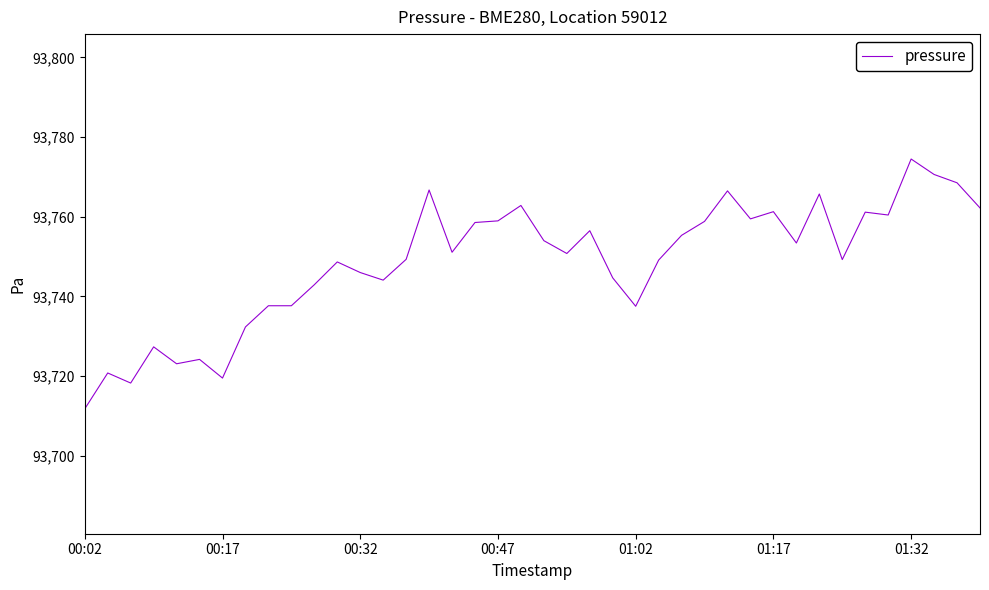

What is the difference between the maximum and minimum values?

62.7